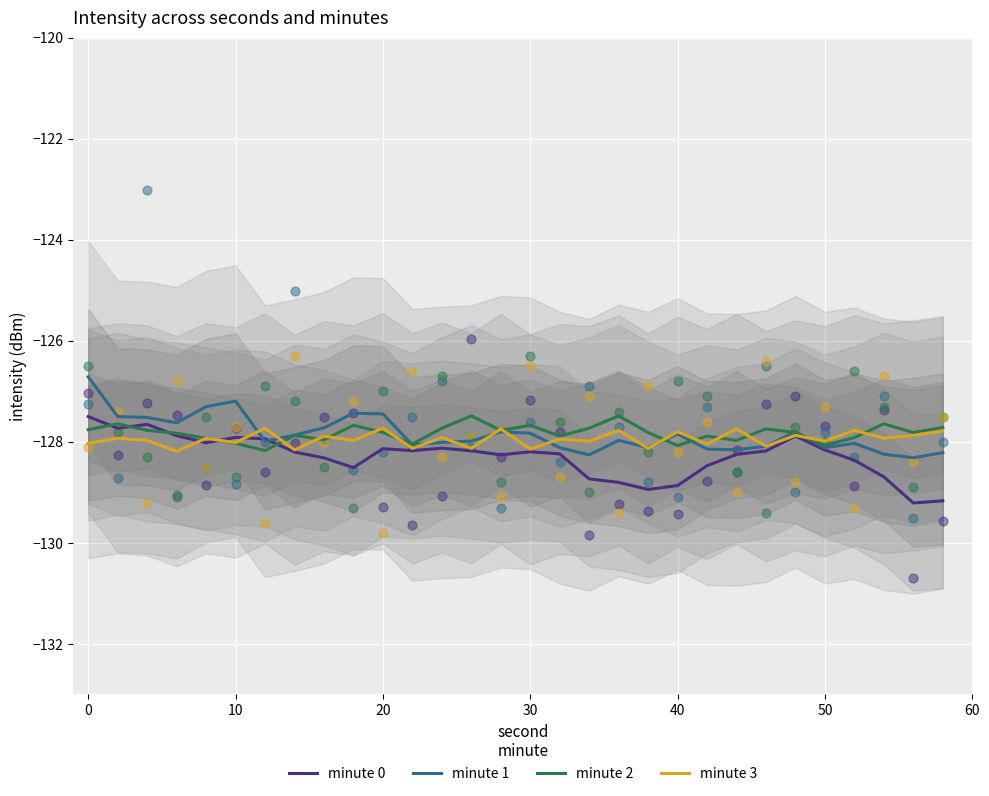

What is the highest value of the minute 2 series?

-127.5